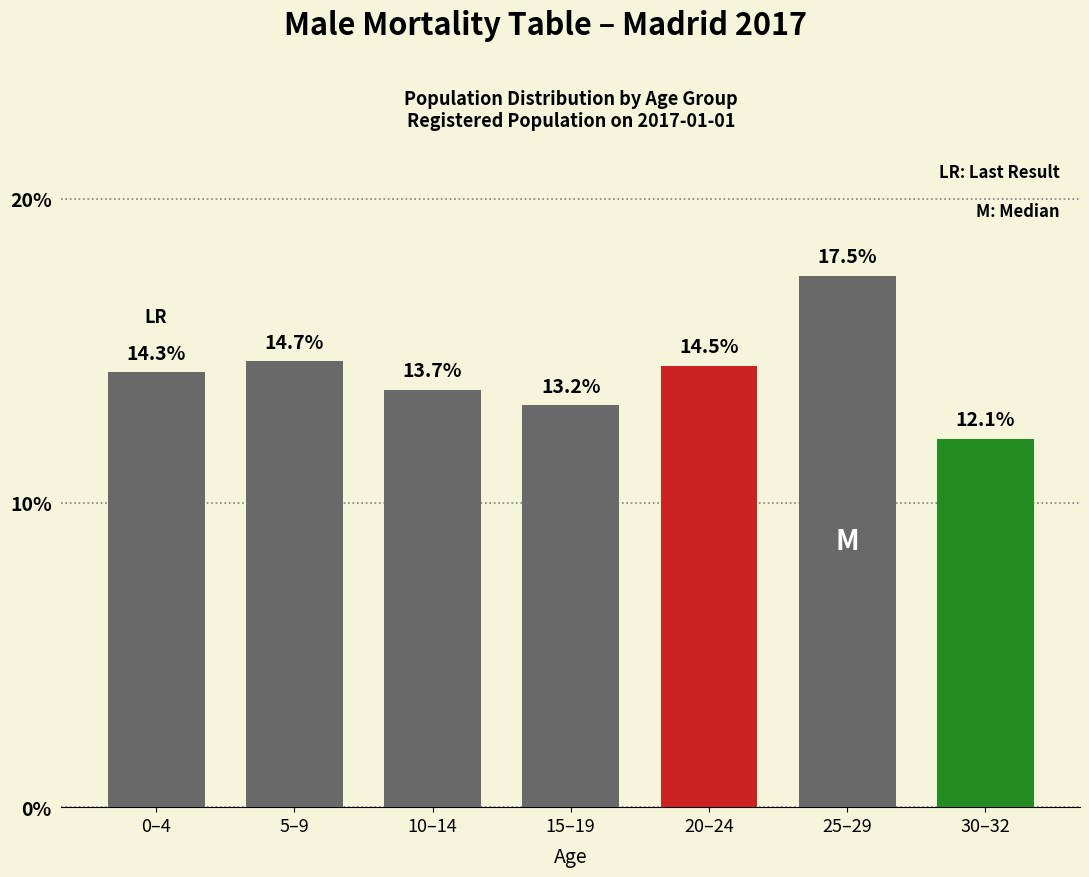

Reading right to left, transcribe all the data shown in this chart.

30–32=12.1	25–29=17.5	20–24=14.5	15–19=13.2	10–14=13.7	5–9=14.7	0–4=14.3